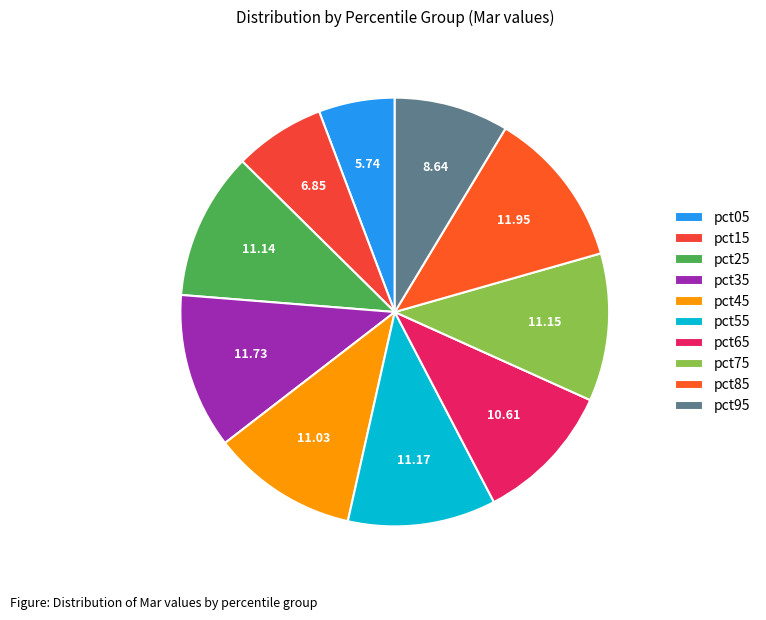

Is pct95 the majority of the pie?

No